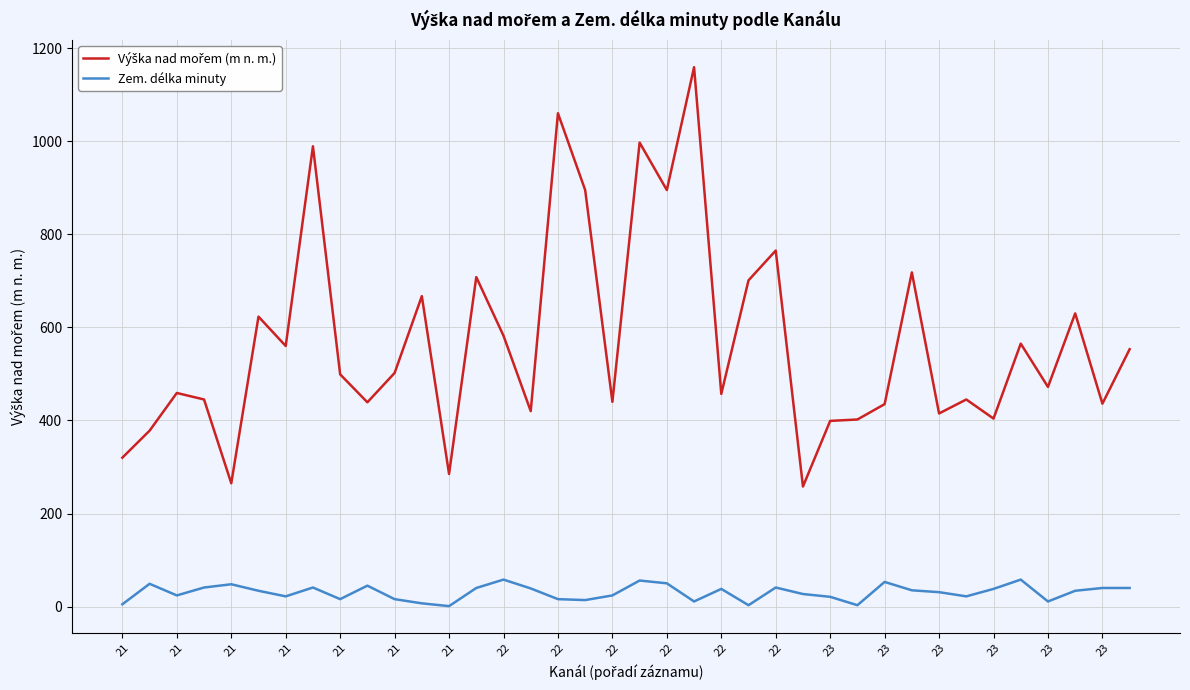

What is the difference between the maximum and minimum values in the Zem. délka minuty series?

57